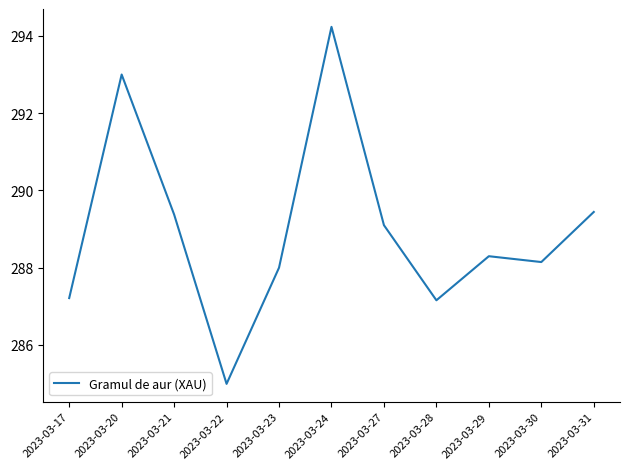

Which category has the lowest value across all series?

2023-03-22